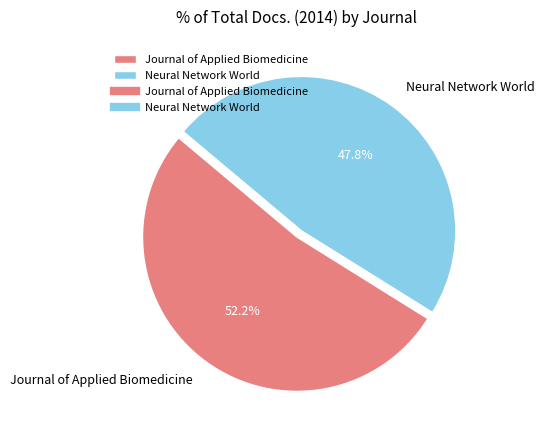

Rank the categories by value from lowest to highest.

Neural Network World, Journal of Applied Biomedicine